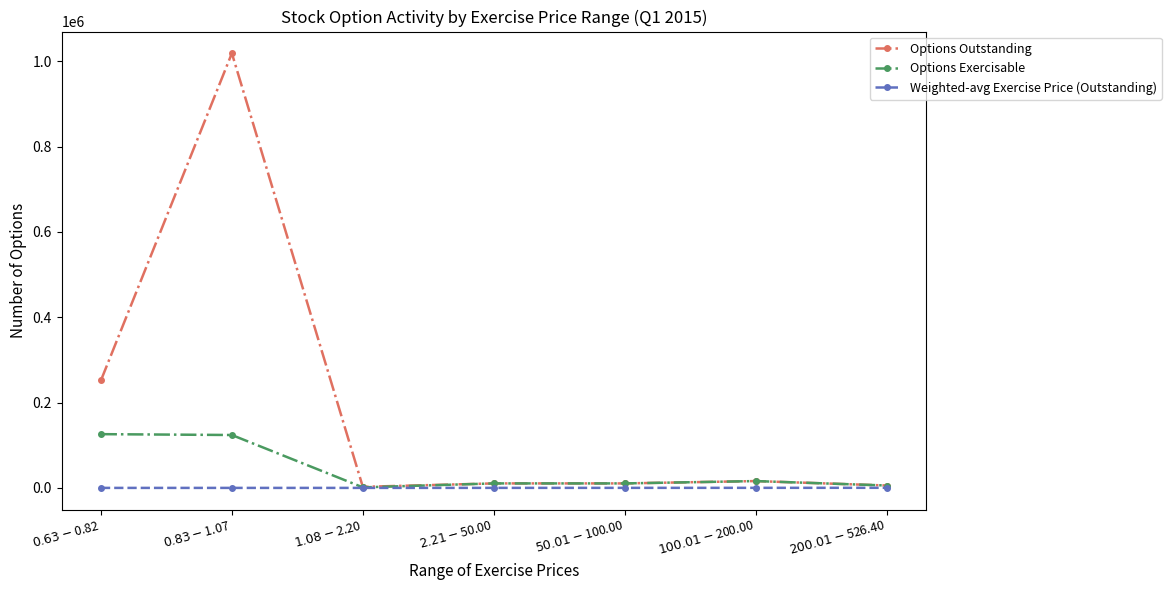

What is the sum of the Options Outstanding values at $0.63-$0.82 and $50.01-$100.00?

262500.0